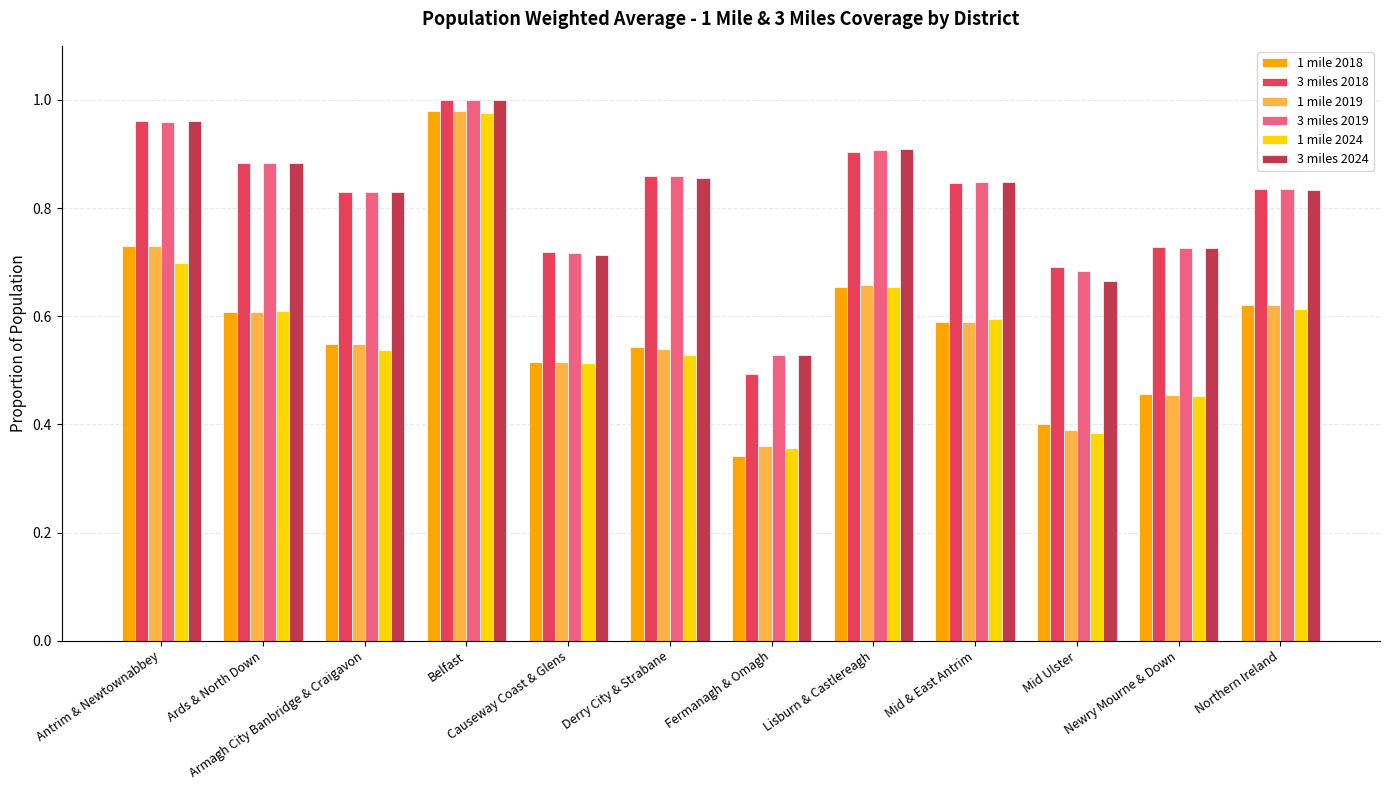

Which series has the widest spread of values?

1 mile 2018